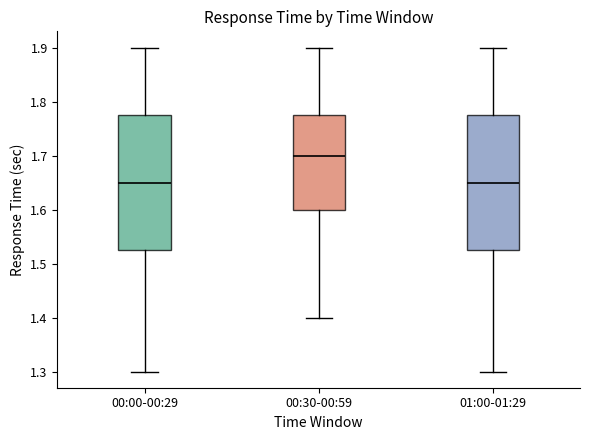

Reading left to right, transcribe this box plot: for each box, give where its median line is, the range the box spans, and where its two whiskers end, as read against the y-axis. The values are not printed on the chart, so give them approximately, as read against the axis.

00:00-00:29: median 1.65, box 1.53 to 1.78, whiskers 1.30 to 1.90
00:30-00:59: median 1.70, box 1.60 to 1.78, whiskers 1.40 to 1.90
01:00-01:29: median 1.65, box 1.53 to 1.78, whiskers 1.30 to 1.90